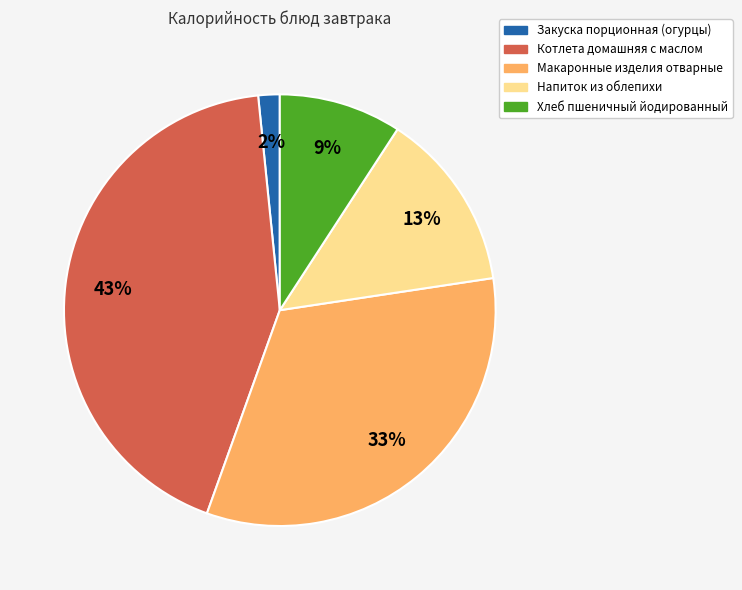

Does Закуска порционная (огурцы) represent more than half of the total?

No